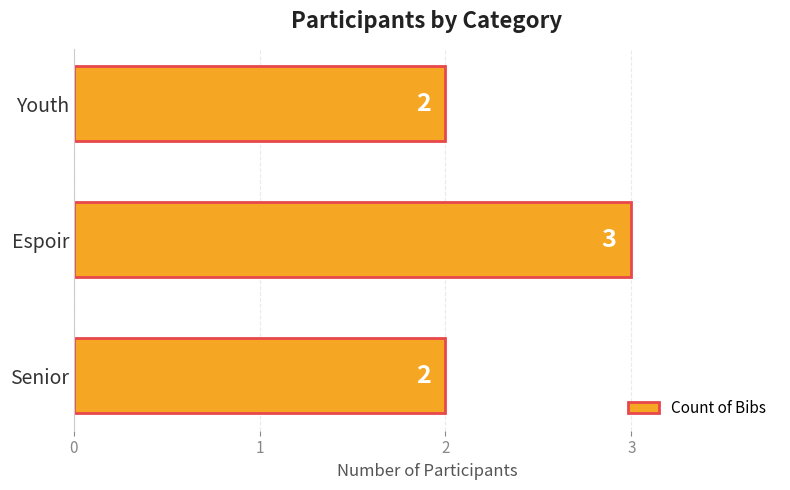

Reading bottom to top, transcribe all the data shown in this chart.

2	3	2